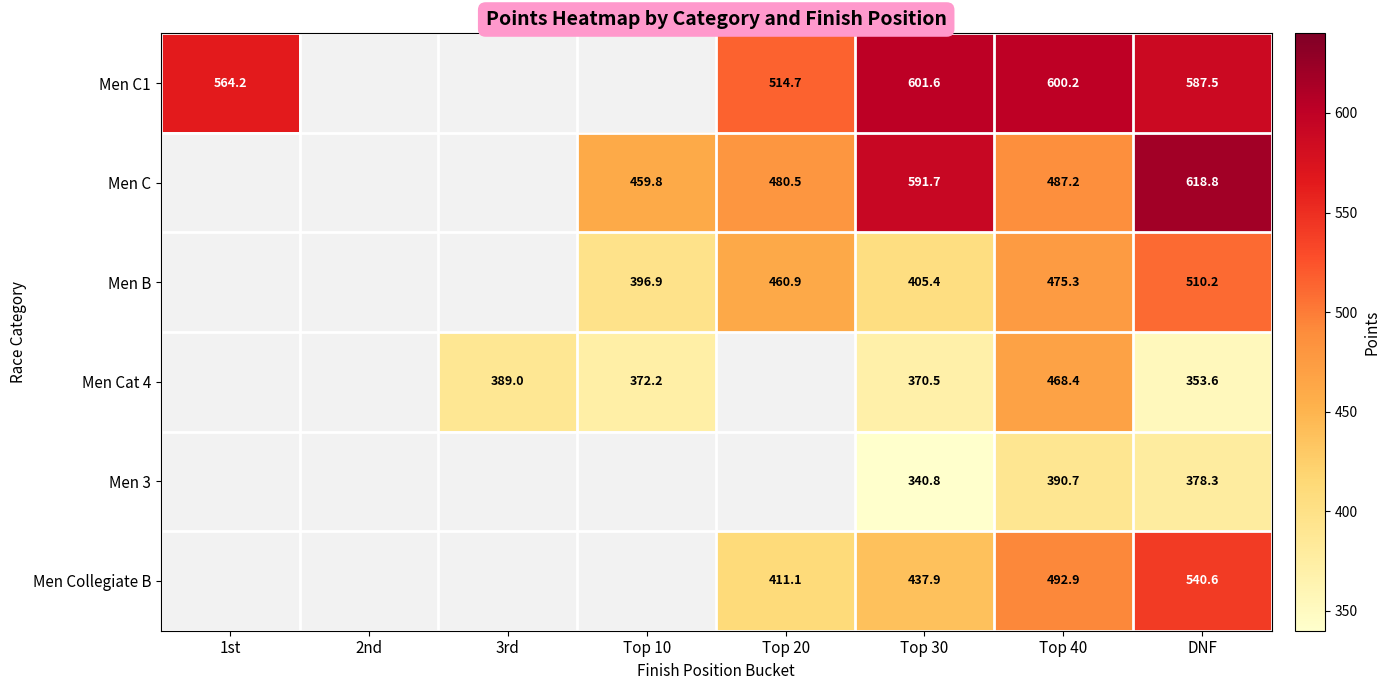

How many categories are shown in the chart?

8